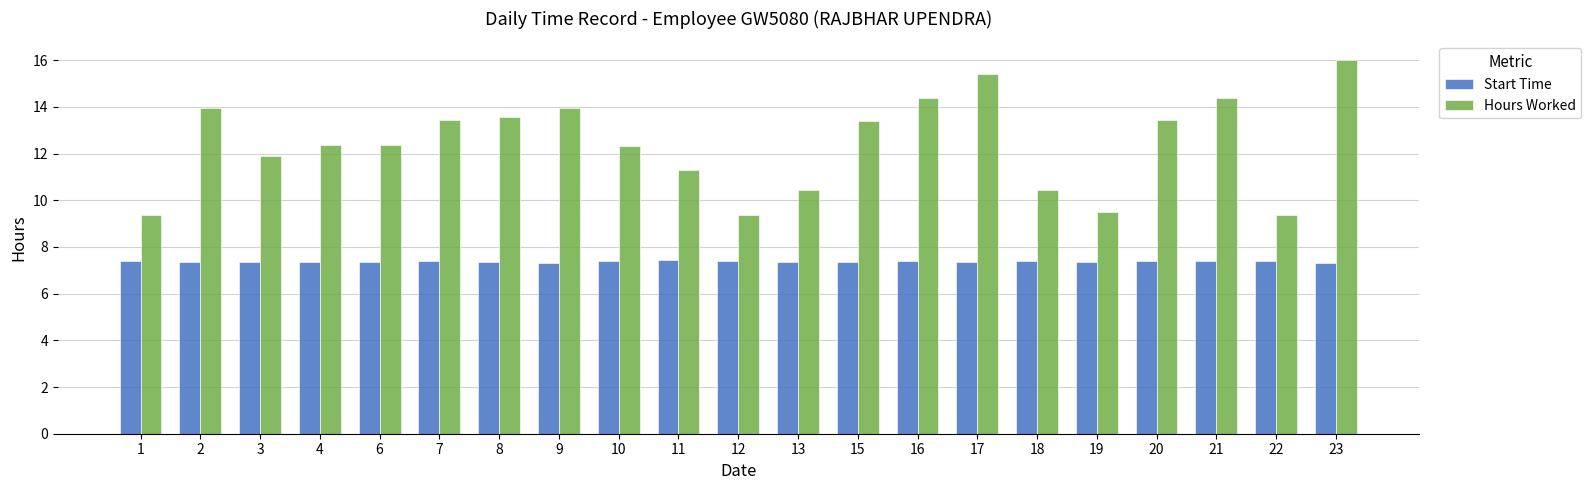

The Hours Worked series shows 18.1 at 2. True or false?

False